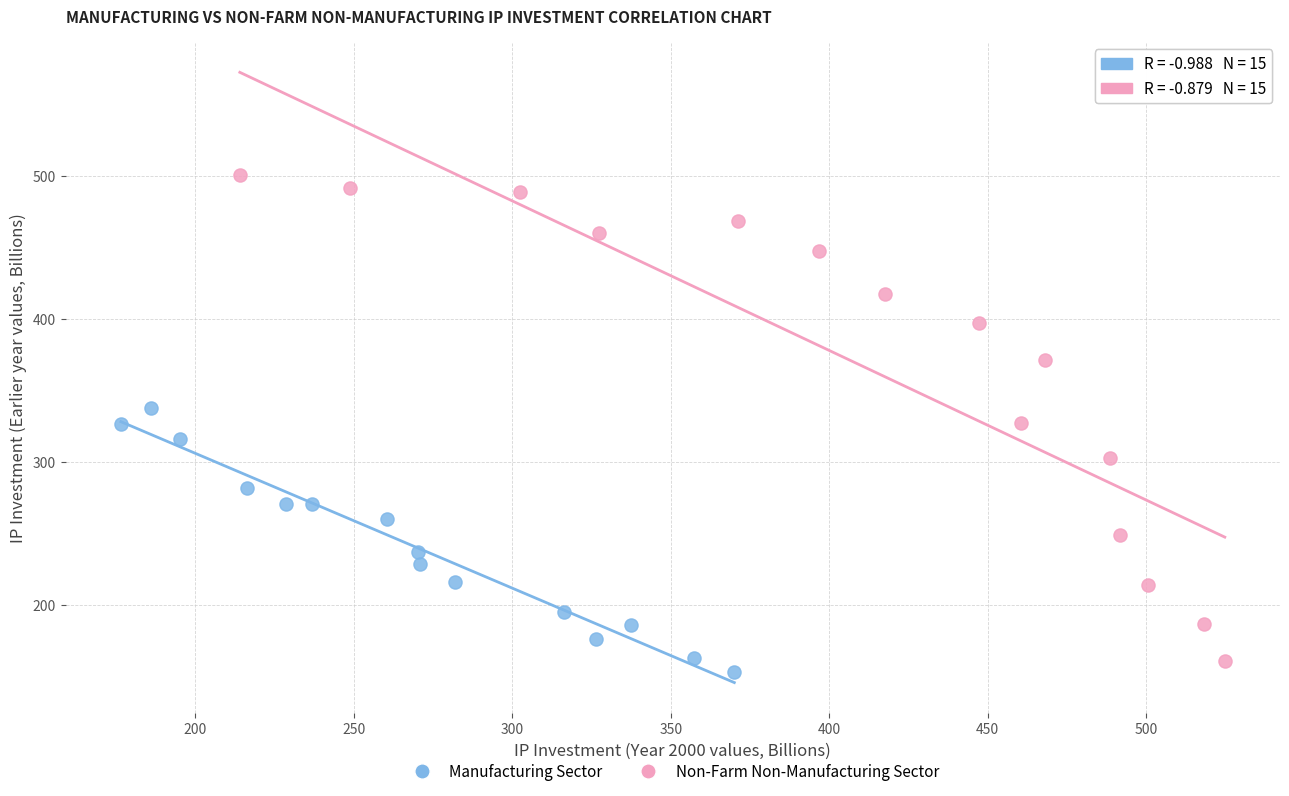

Which series has the largest Y range (max minus min)?

Non-Farm Non-Manufacturing Sector